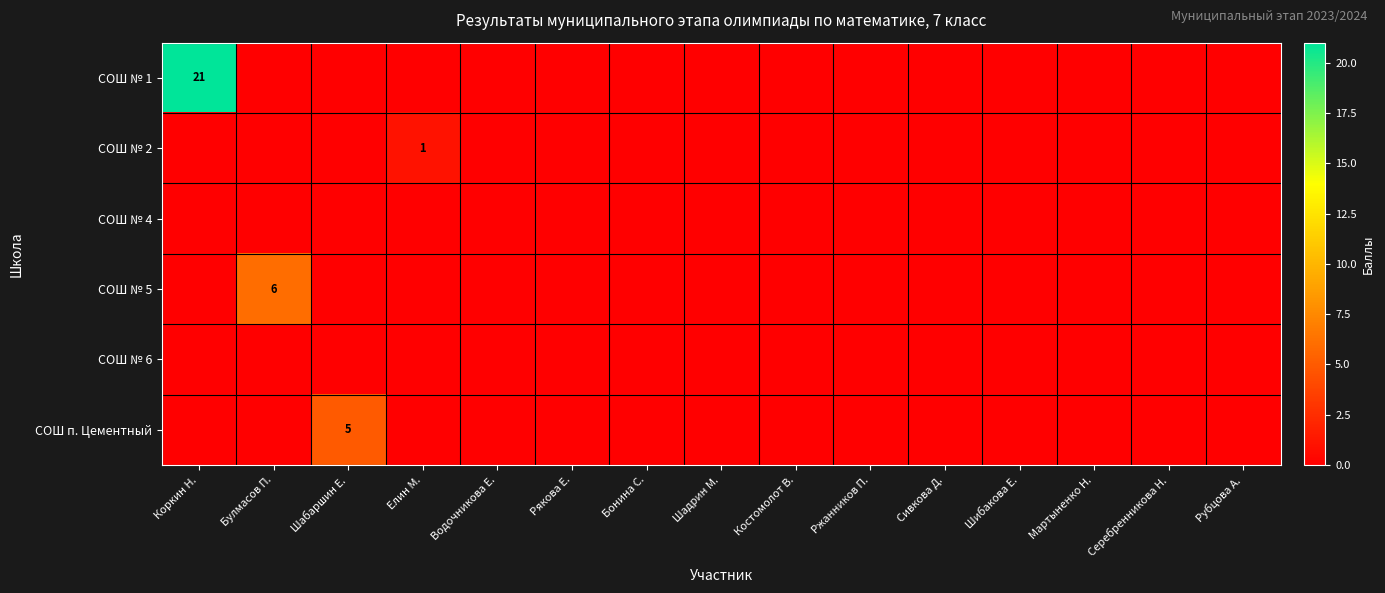

Which series has the largest total across all categories?

СОШ № 1